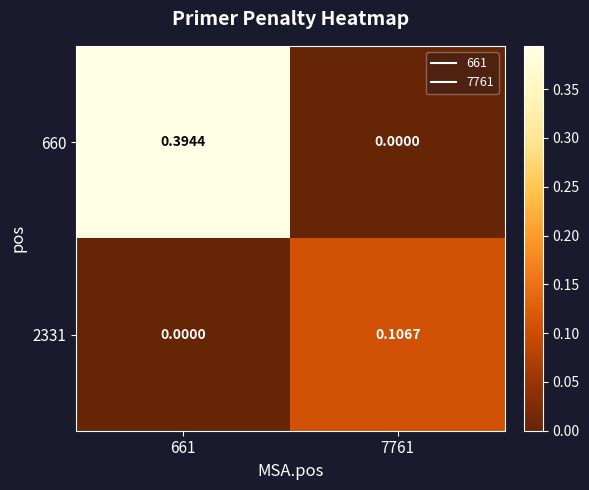

Is the value of 2331 at 7761 greater than the value of 660 at 661?

No